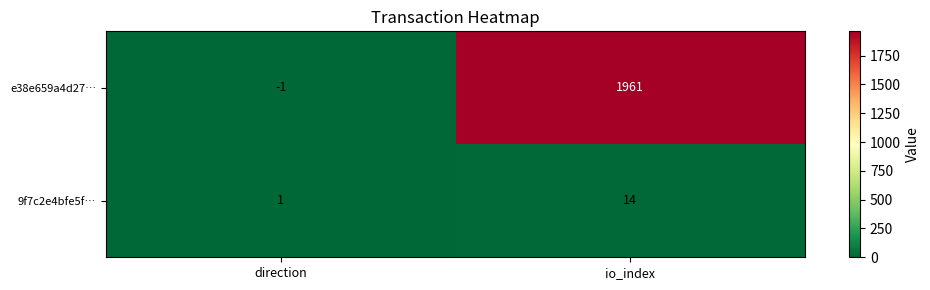

At which category is the sum across all series the highest?

io_index